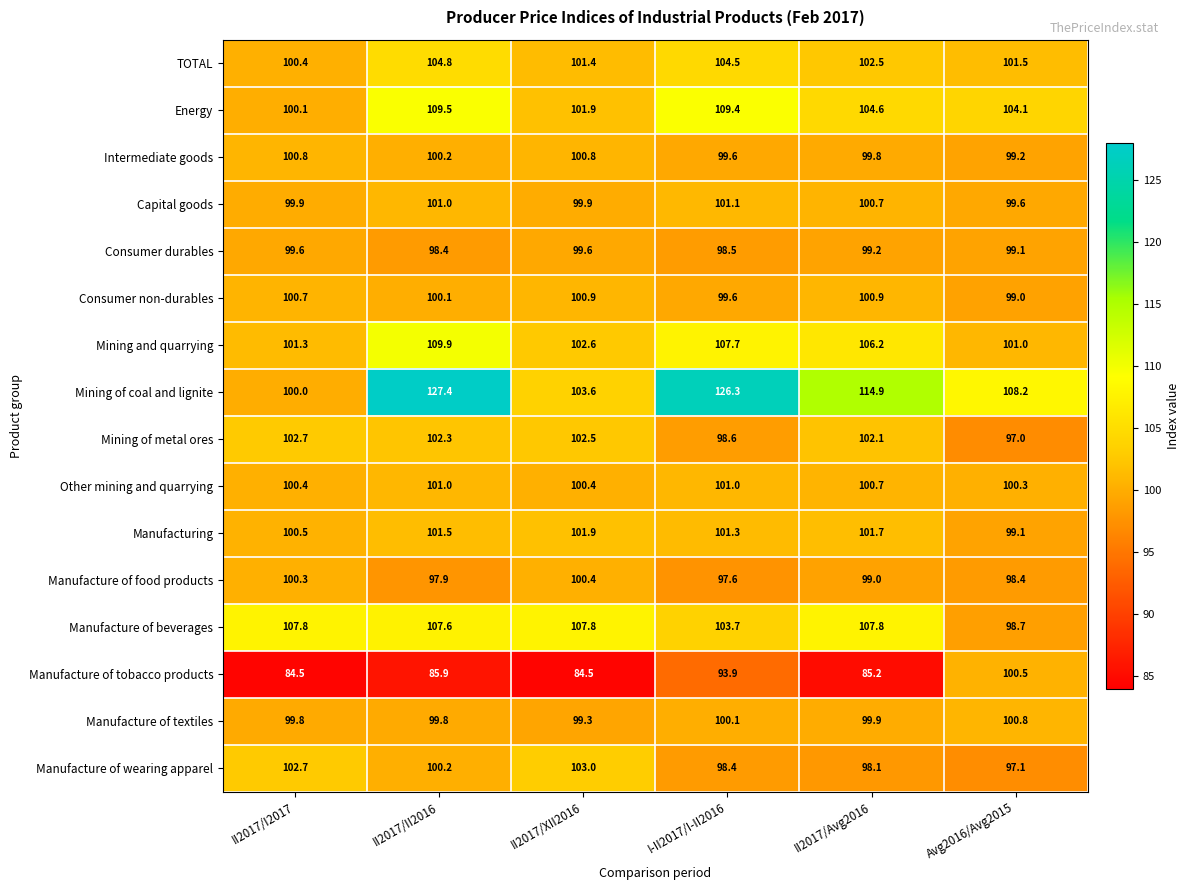

How many Other mining and quarrying values are between 100 and 101?

6